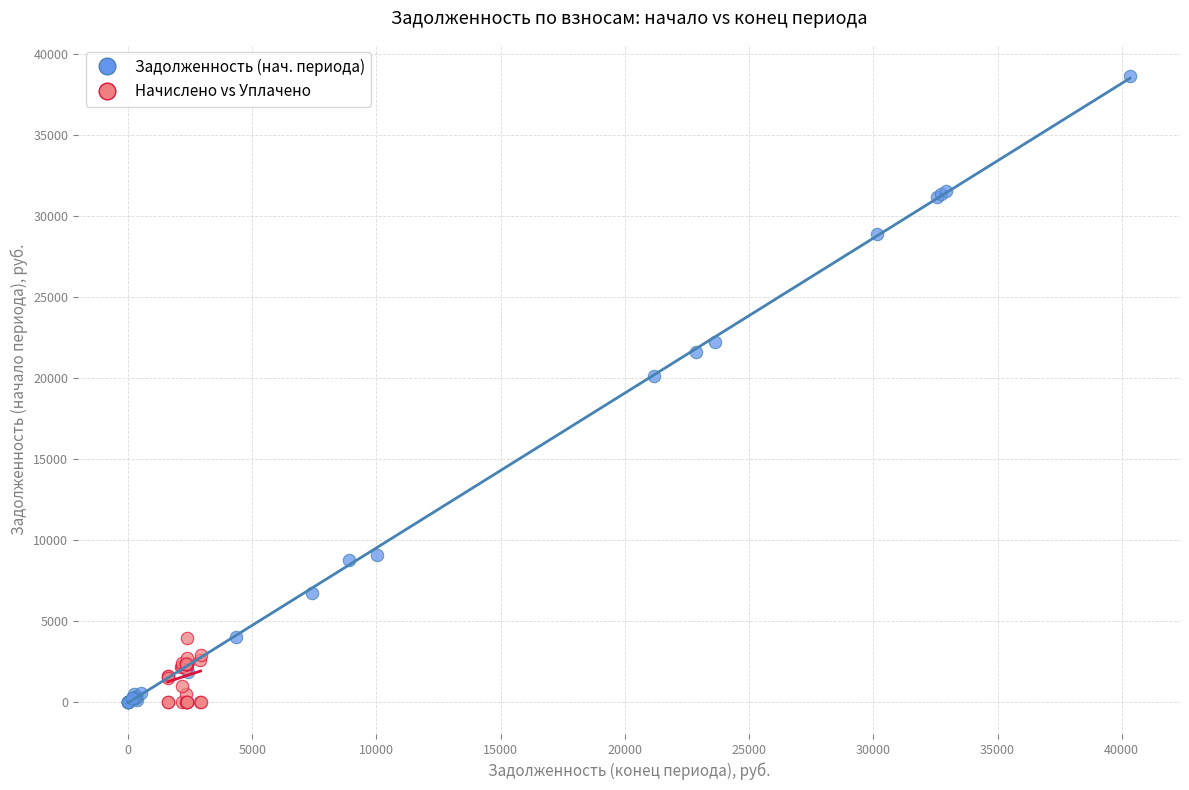

Which series has the widest spread of Y values?

Задолженность (нач. периода)